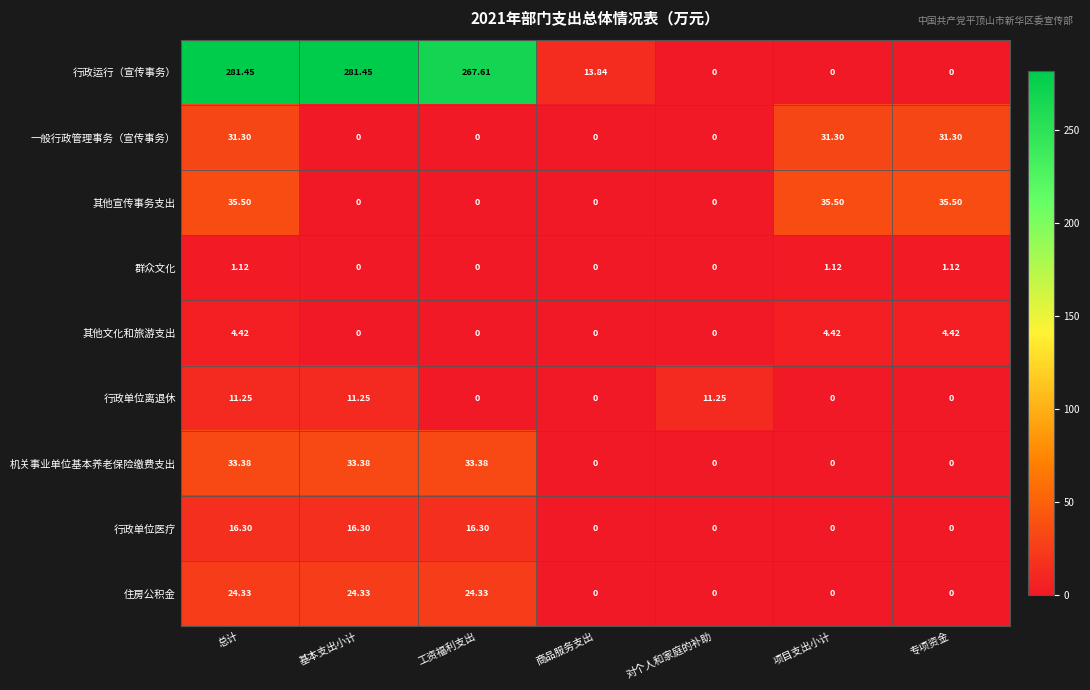

Which series has the largest range (max minus min)?

行政运行（宣传事务）